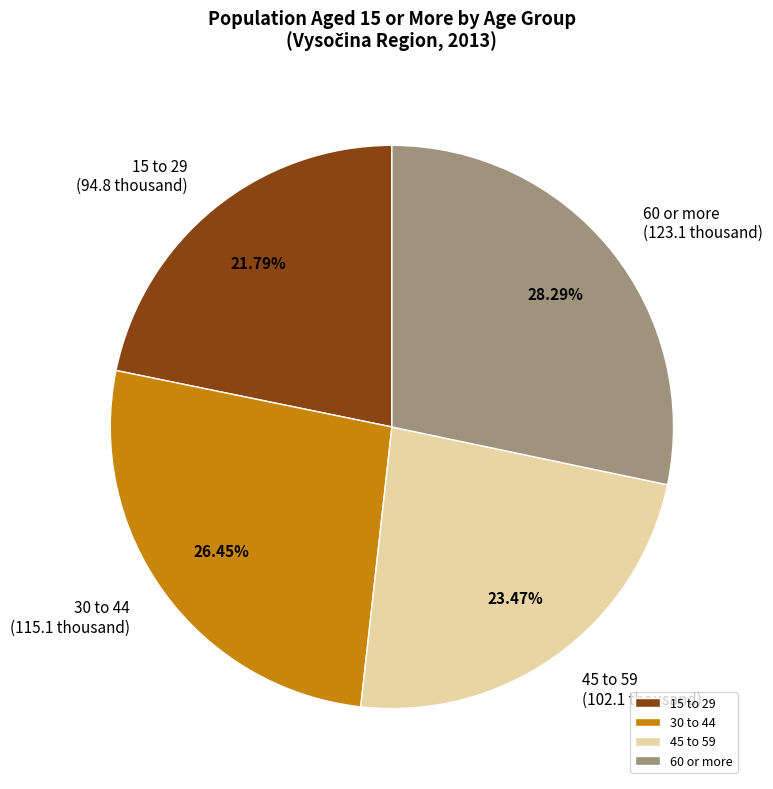

What percentage do 60 or more and 45 to 59 together represent?

51.8%